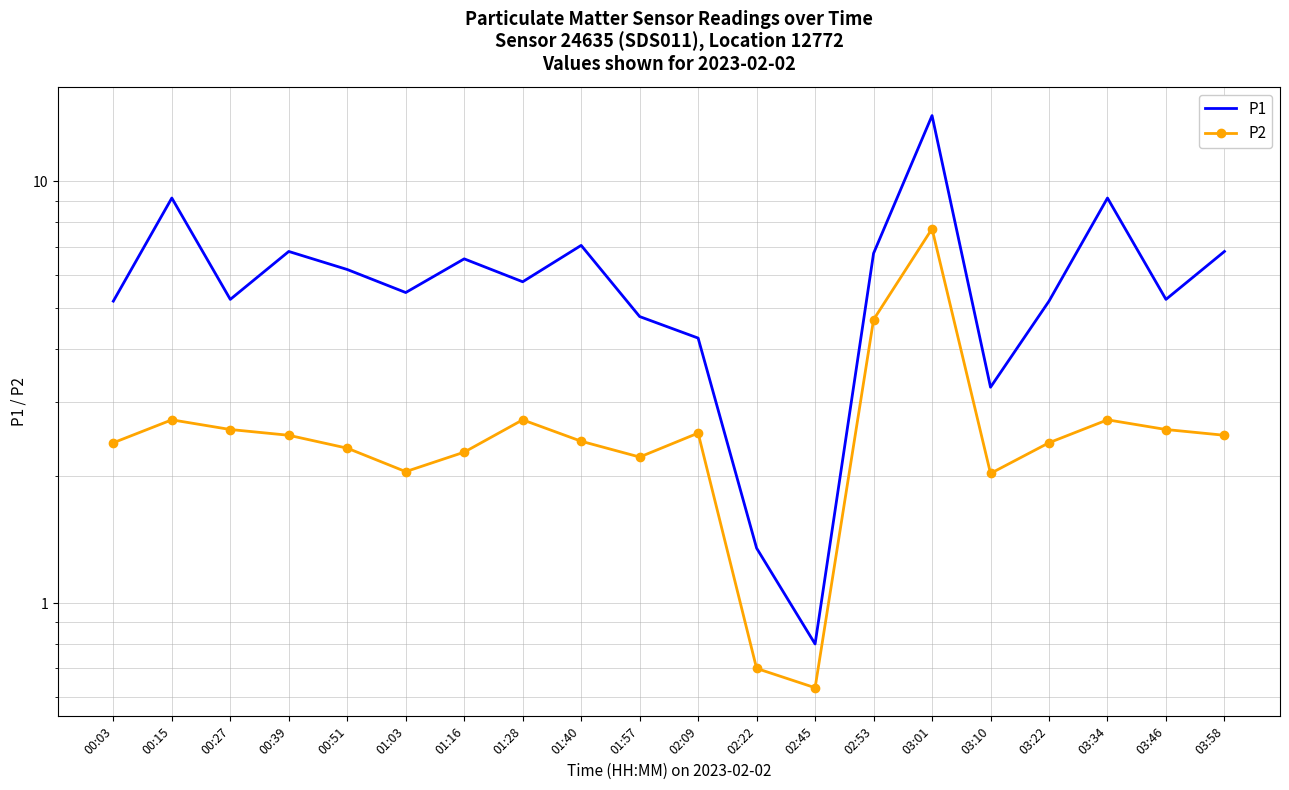

At which category does P1 reach its first local valley?

00:27